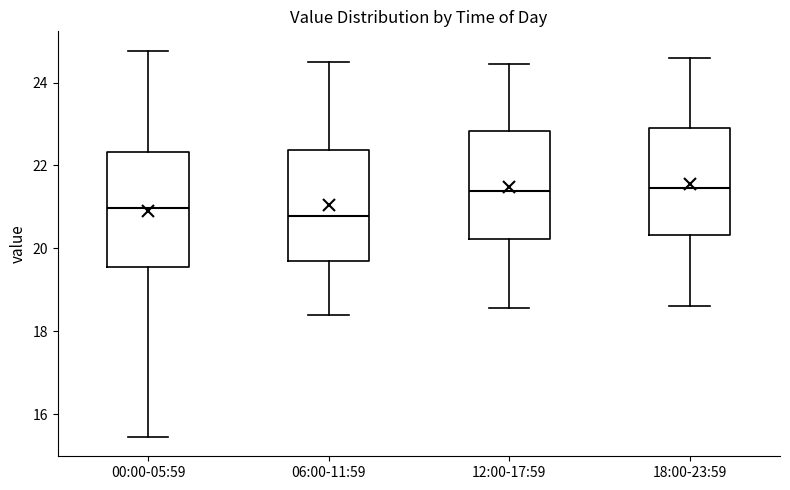

Reading left to right, read every box against the y-axis: the position of its median line, the range the box covers, and the ends of its whiskers. The values are not printed on the chart, so give them approximately, as read against the axis.

00:00-05:59: median 21.0, box 19.6 to 22.4, whiskers 15.4 to 24.8
06:00-11:59: median 20.8, box 19.8 to 22.4, whiskers 18.4 to 24.6
12:00-17:59: median 21.4, box 20.2 to 22.8, whiskers 18.6 to 24.4
18:00-23:59: median 21.4, box 20.4 to 23.0, whiskers 18.6 to 24.6